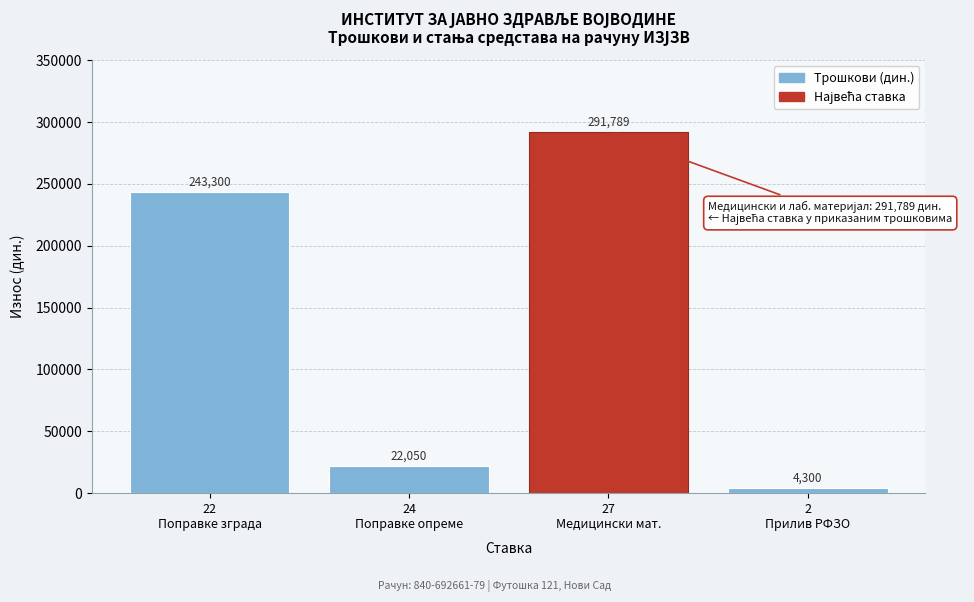

Reading left to right, transcribe all the data shown in this chart.

243300	22050	291789	4300